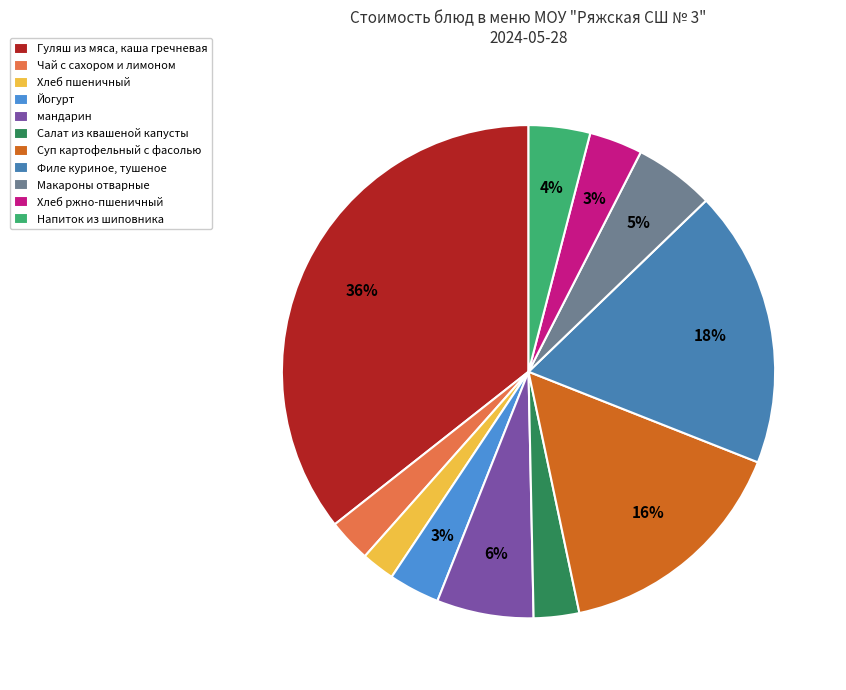

To the nearest percent, what is the average slice percentage?

9%